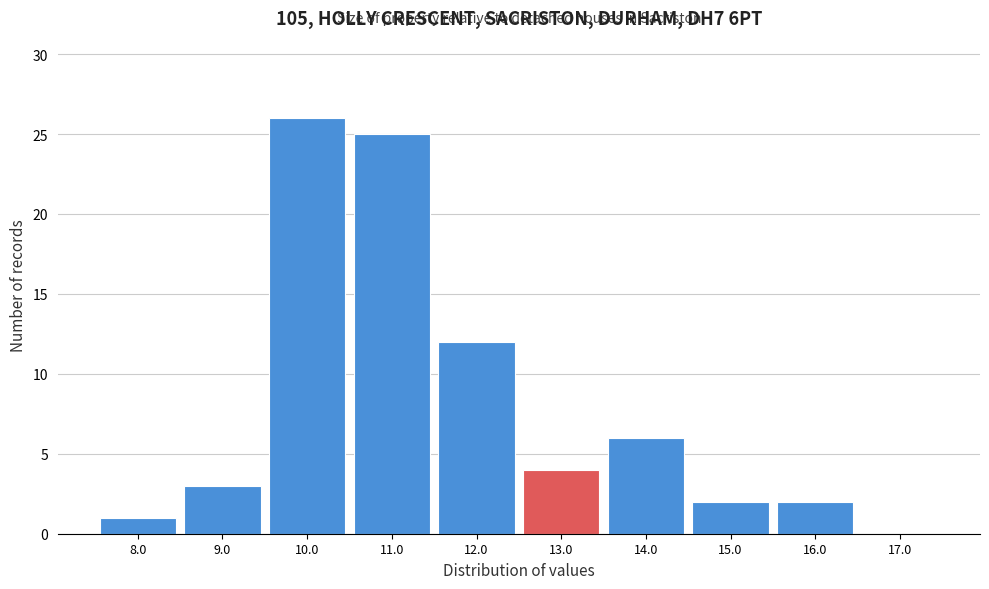

Reading left to right, extract all data points from this chart.

8.0=1	9.0=3	10.0=26	11.0=25	12.0=12	13.0=4	14.0=6	15.0=2	16.0=2	17.0=0